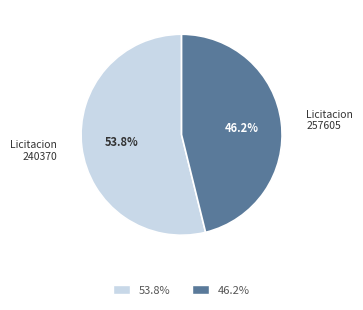

Between 46.2% and 53.8%, which is larger?

53.8%